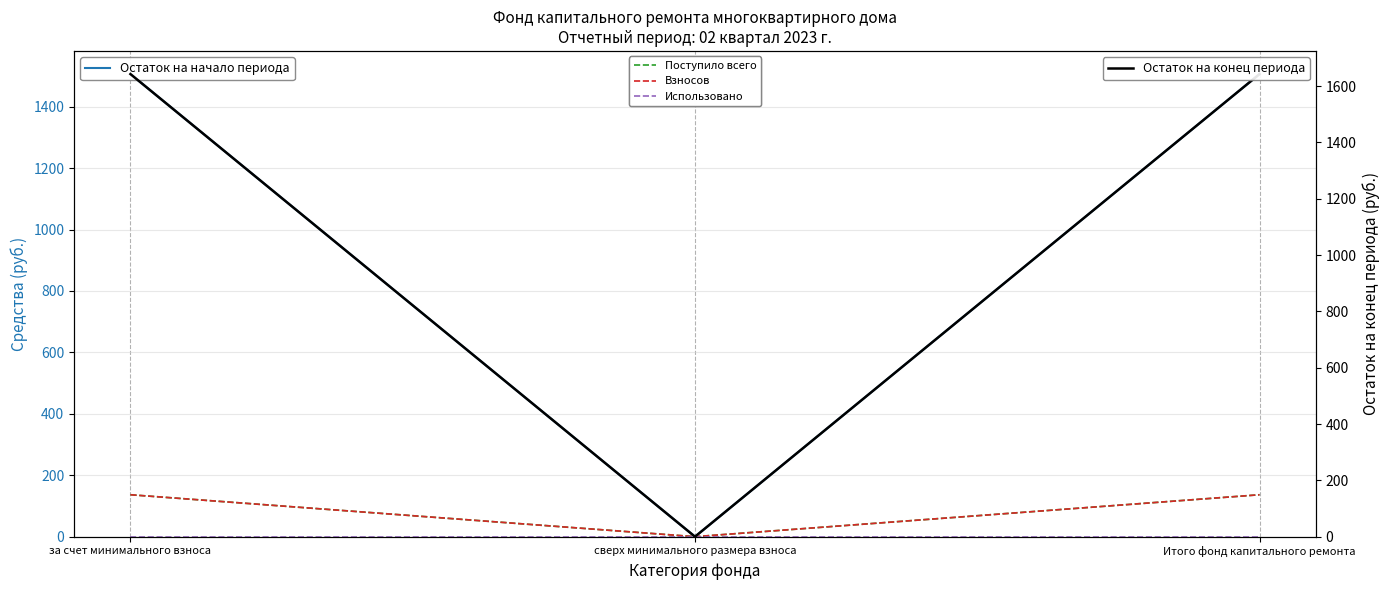

What is the maximum value for Поступило всего?

136.5